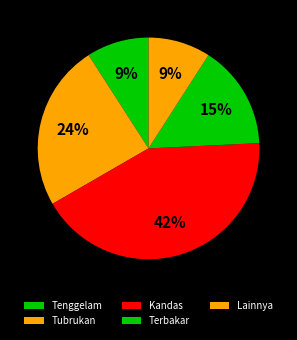

What percentage is the Tenggelam slice, to the nearest percent?

9%